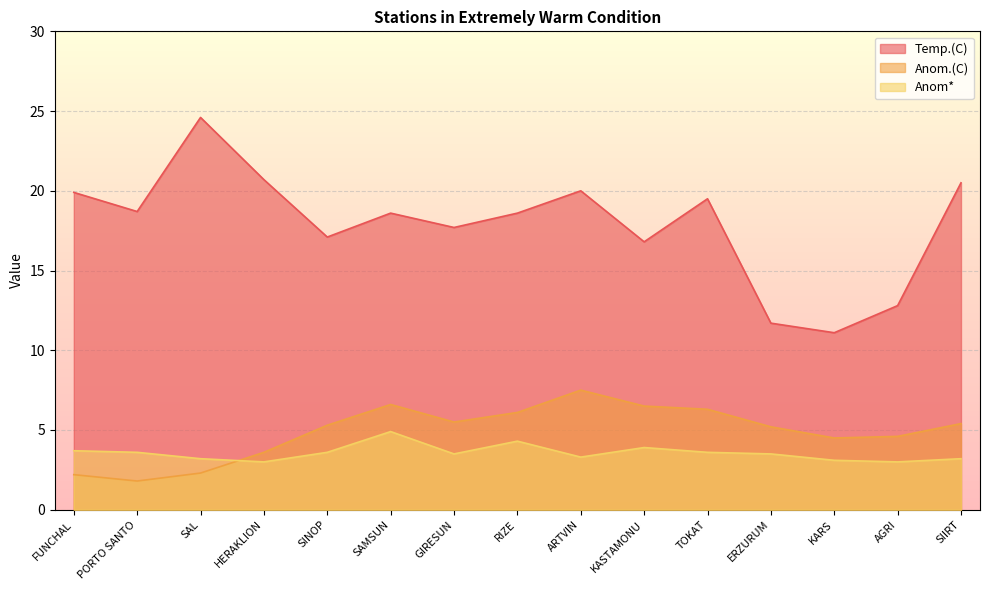

List the series in order of their peak value, lowest first.

Anom*, Anom.(C), Temp.(C)